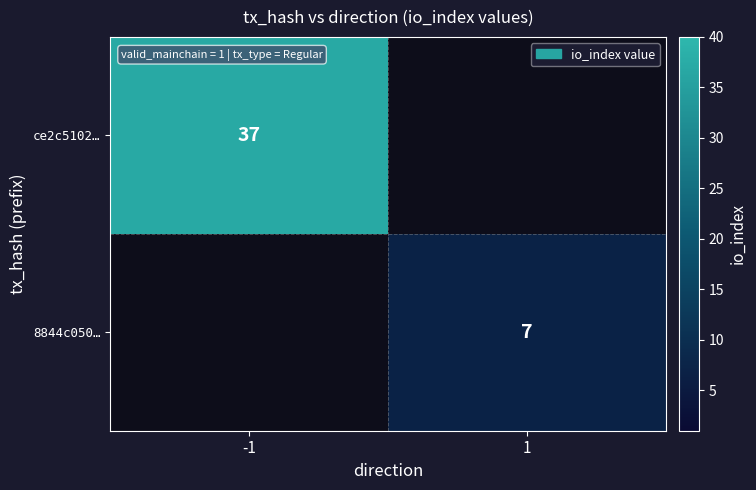

The 8844c050… series shows 7 at 1. True or false?

True